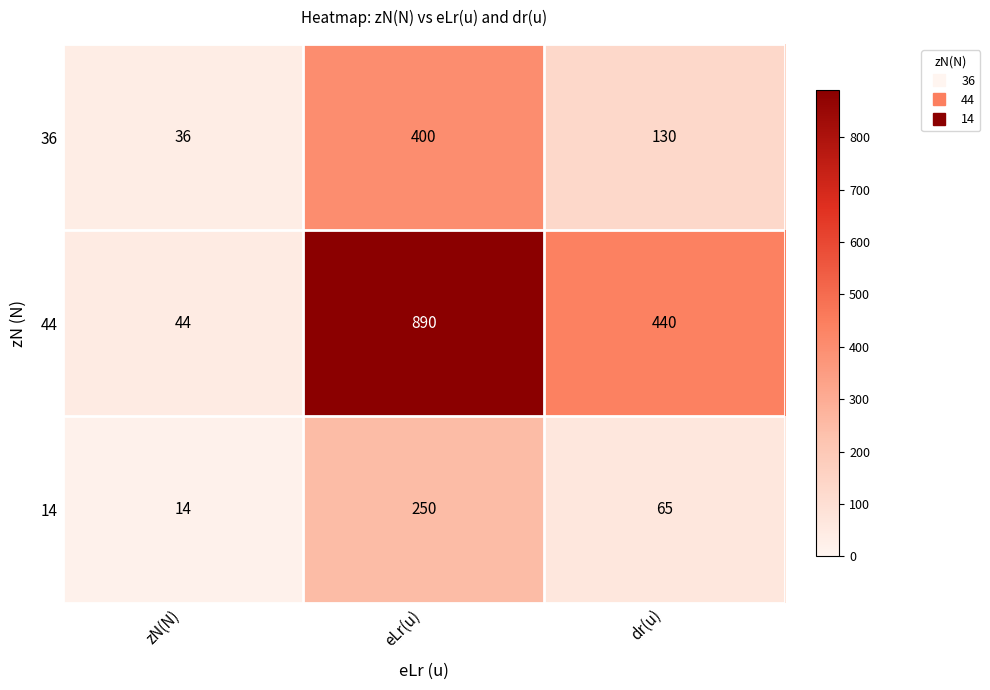

Which series has the widest spread of values?

44